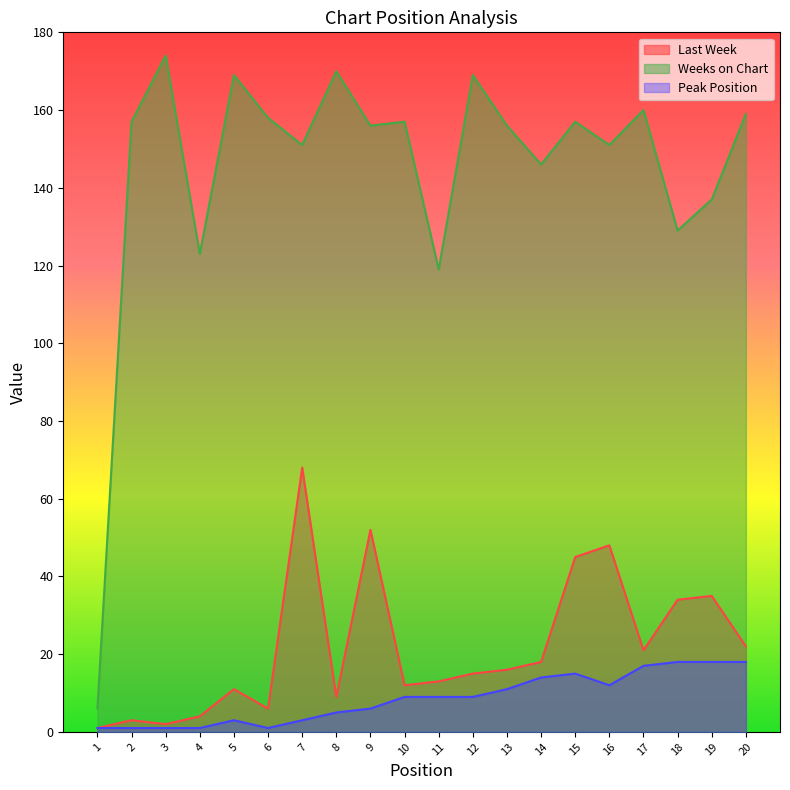

True or false: Last Week and Peak Position intersect in this chart.

False